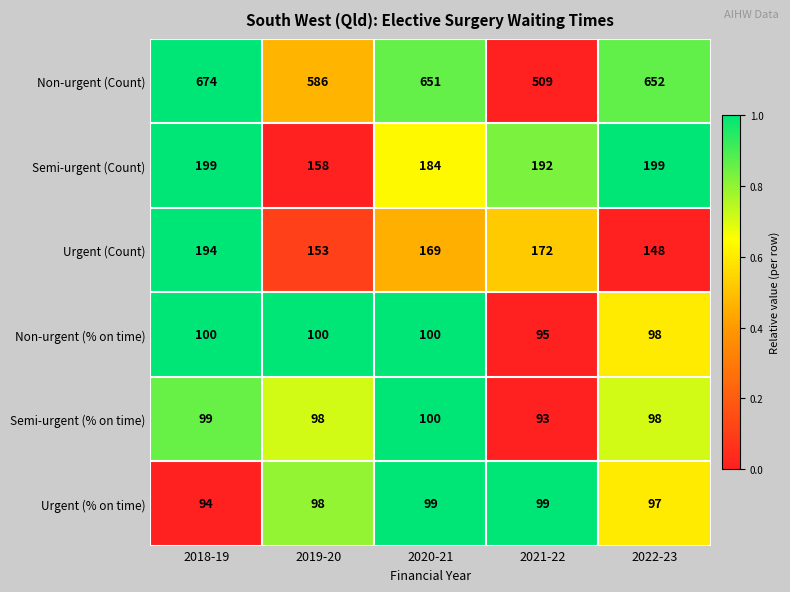

Rank the series at 2018-19 from highest to lowest value.

Non-urgent (Count), Semi-urgent (Count), Urgent (Count), Non-urgent (% on time), Semi-urgent (% on time), Urgent (% on time)